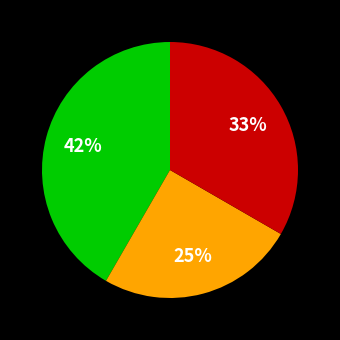

To the nearest percent, what is the average slice percentage?

33%